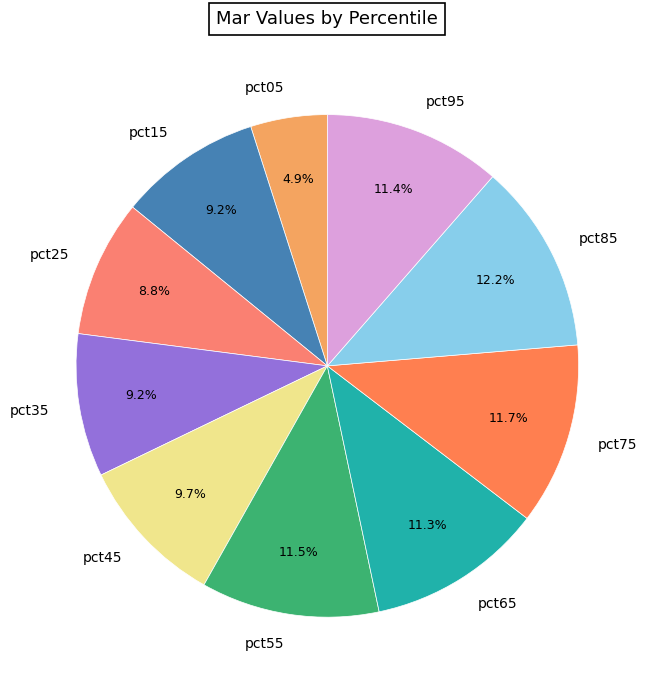

What percentage is the pct85 slice, to the nearest percent?

12%